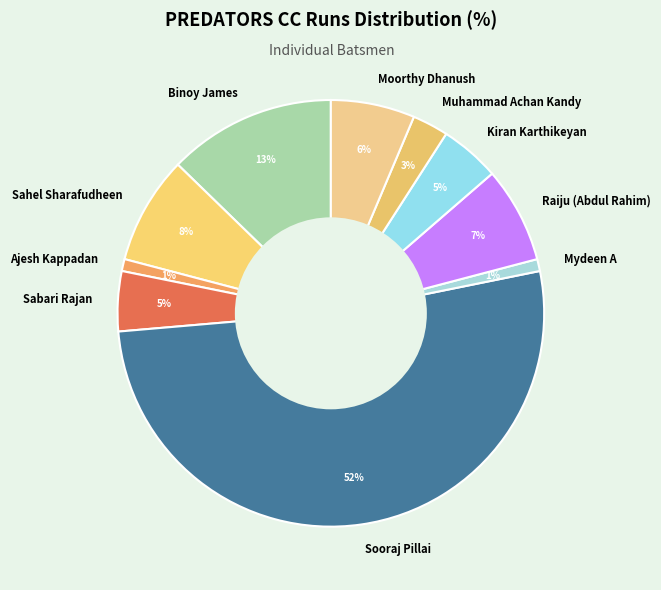

How many segments does this pie chart have?

10